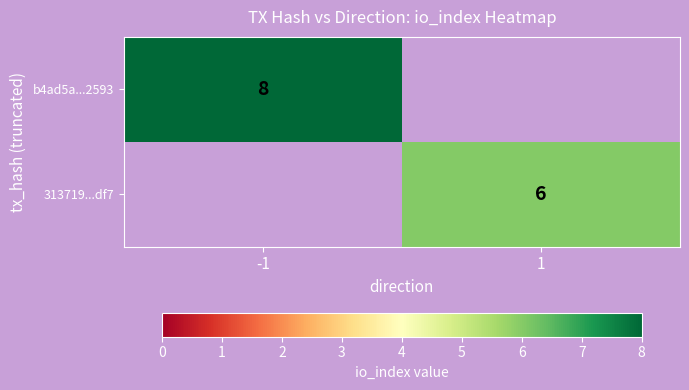

Is it true that 313719...df7 equals 10 at 1?

False